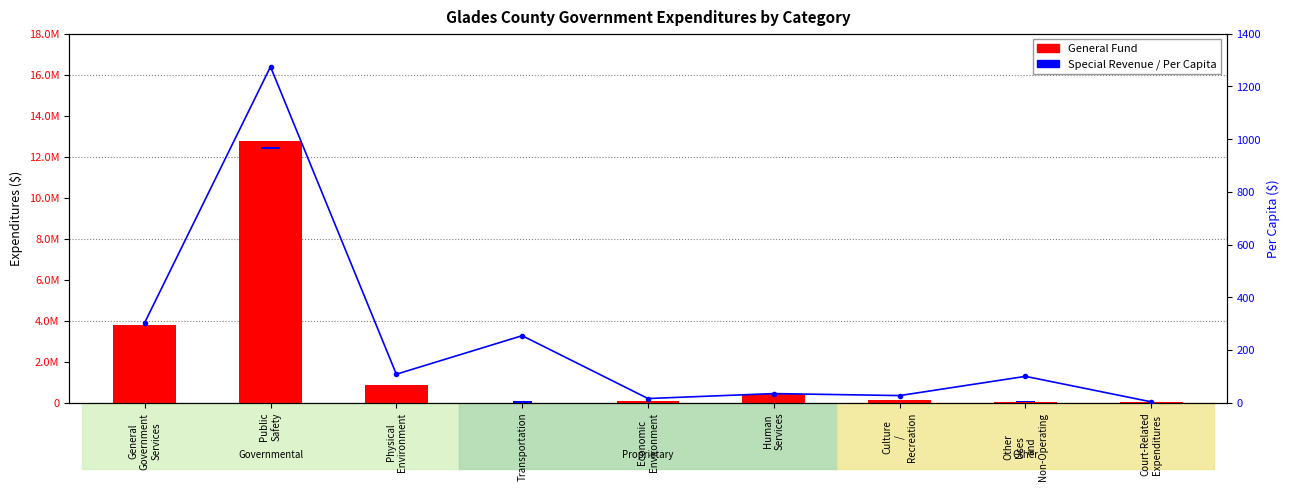

How many groups of bars are there?

9